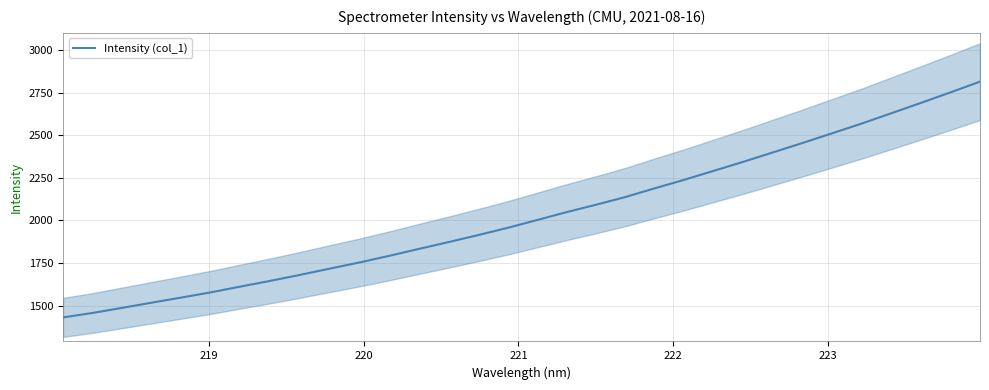

What is the maximum value shown in the chart?

2814.0